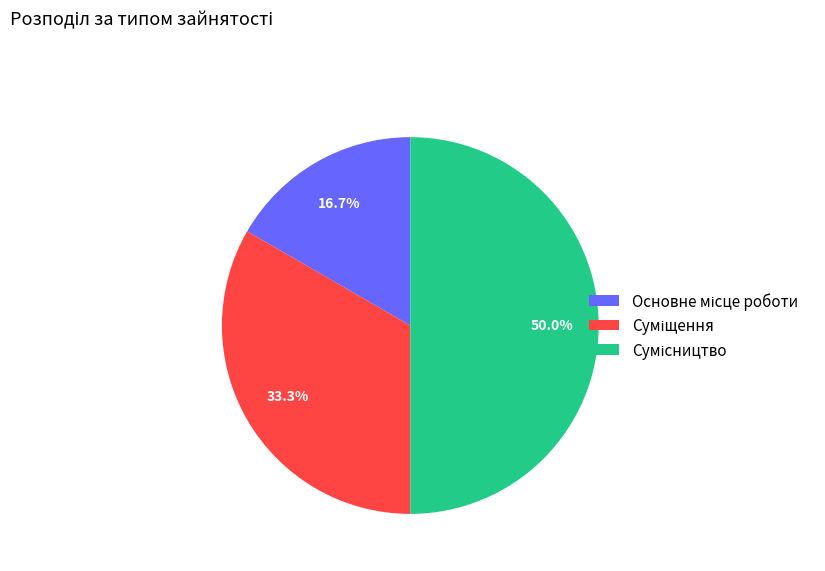

True or false: Суміщення accounts for 33% of the total.

True